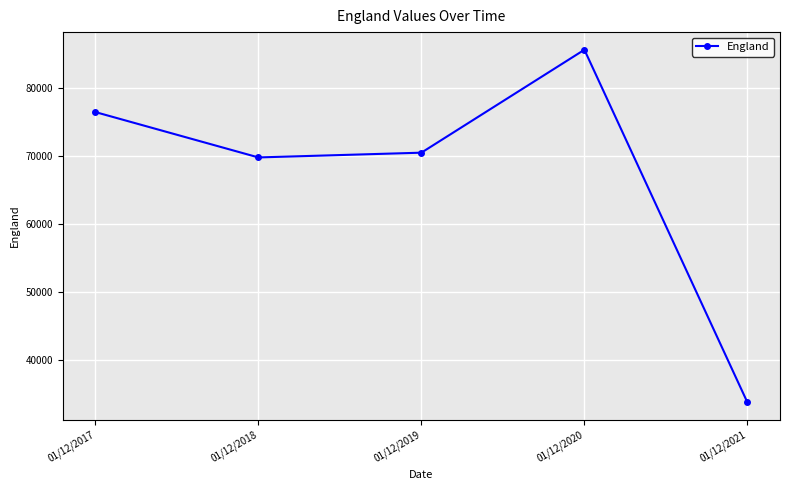

How many data points are less than 70541?

2